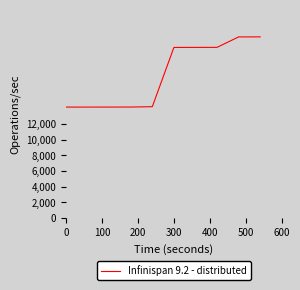

What is the maximum value shown in the chart?

23050